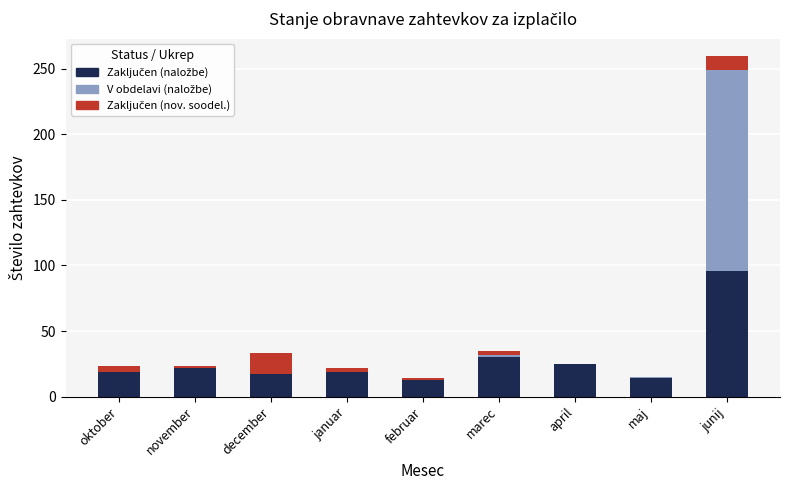

At which category is the sum across all series the highest?

junij